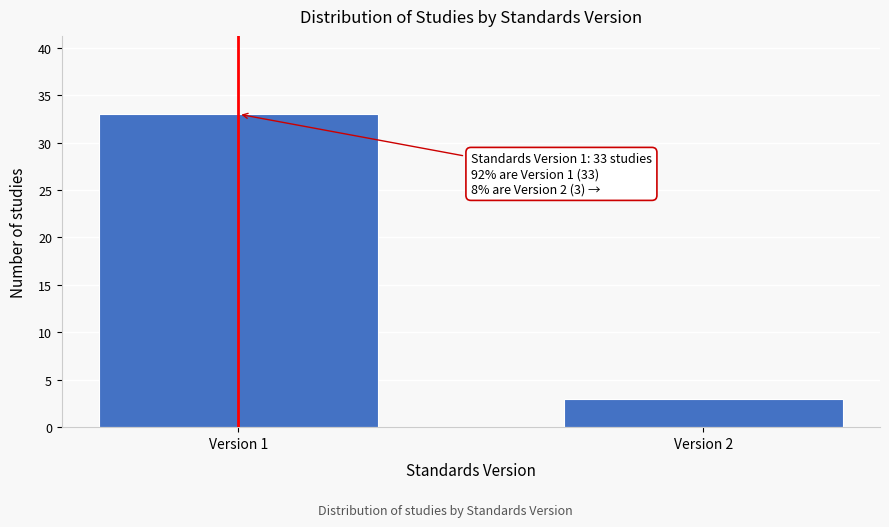

Reading right to left, list all the values displayed in this chart.

3	33